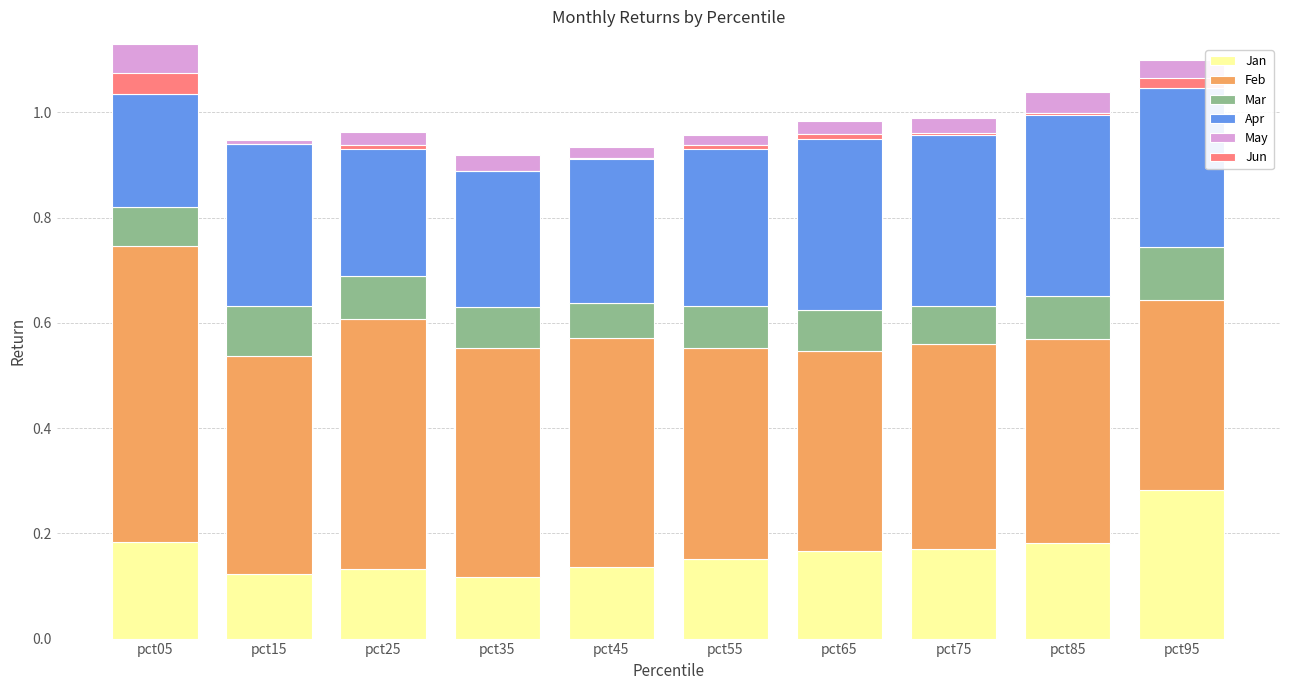

Are the bars horizontal?

No